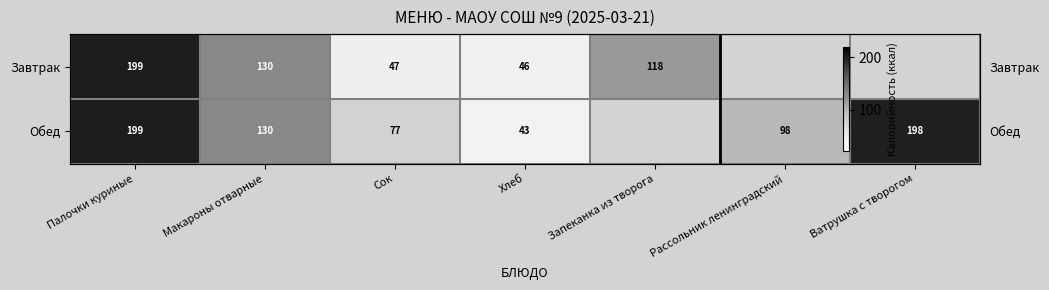

What is the lowest value of the Обед series?

43.0